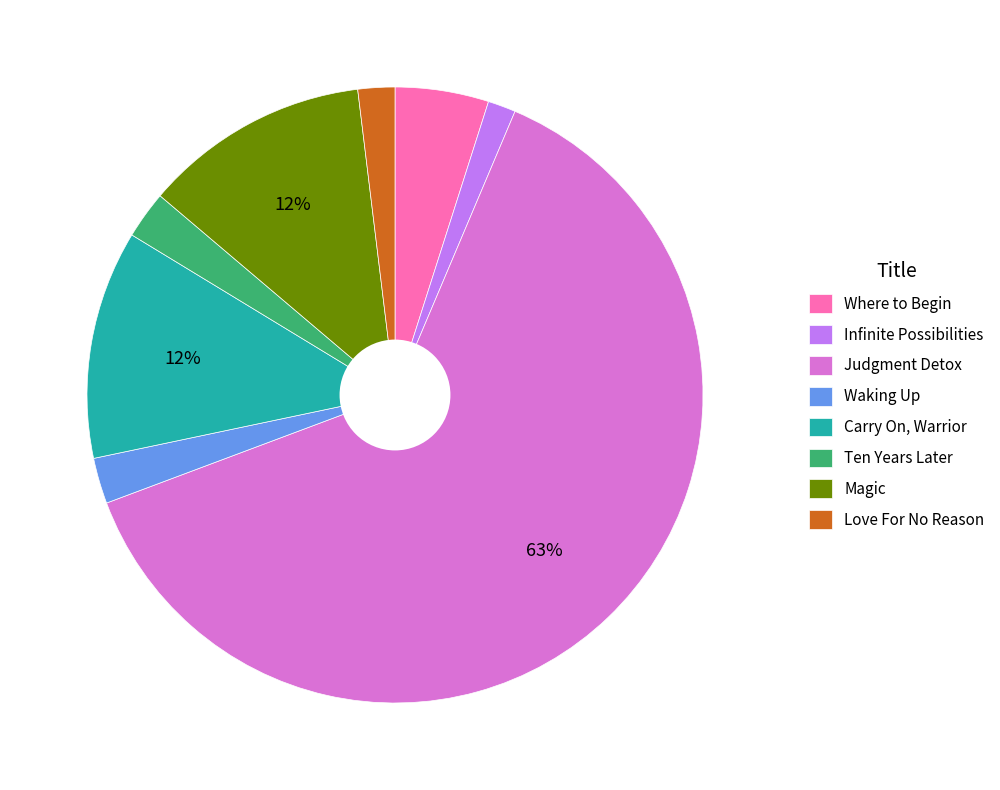

What is the ratio of the value at Waking Up to the value at Ten Years Later?

1.0